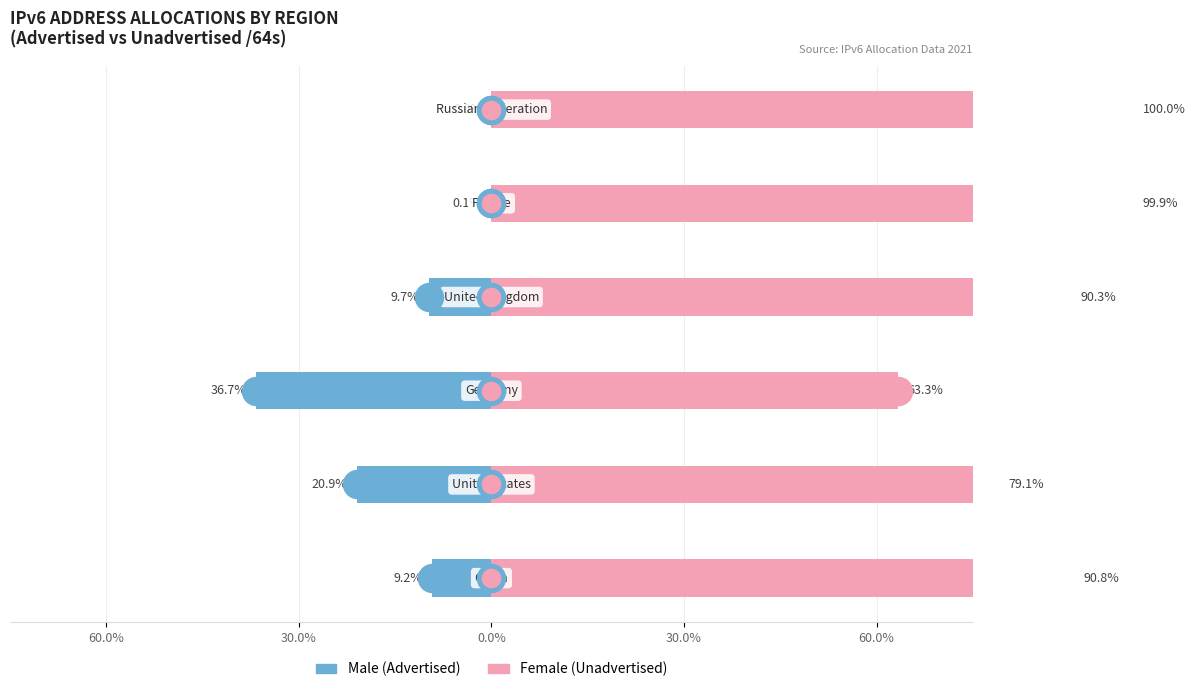

At how many categories does at least one series exceed 75?

5